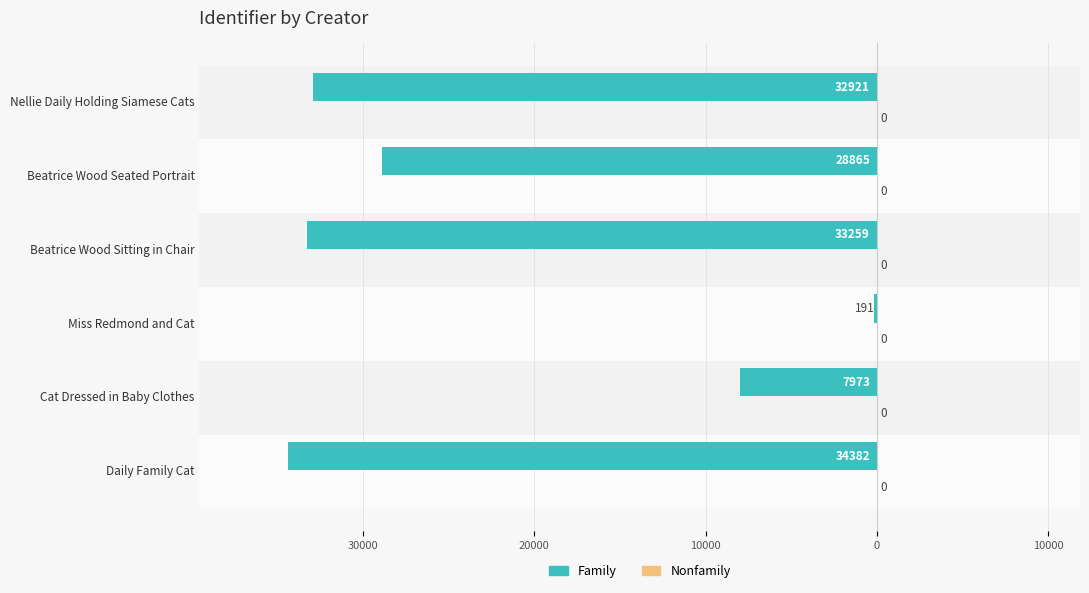

Does the chart contain any negative values?

Yes